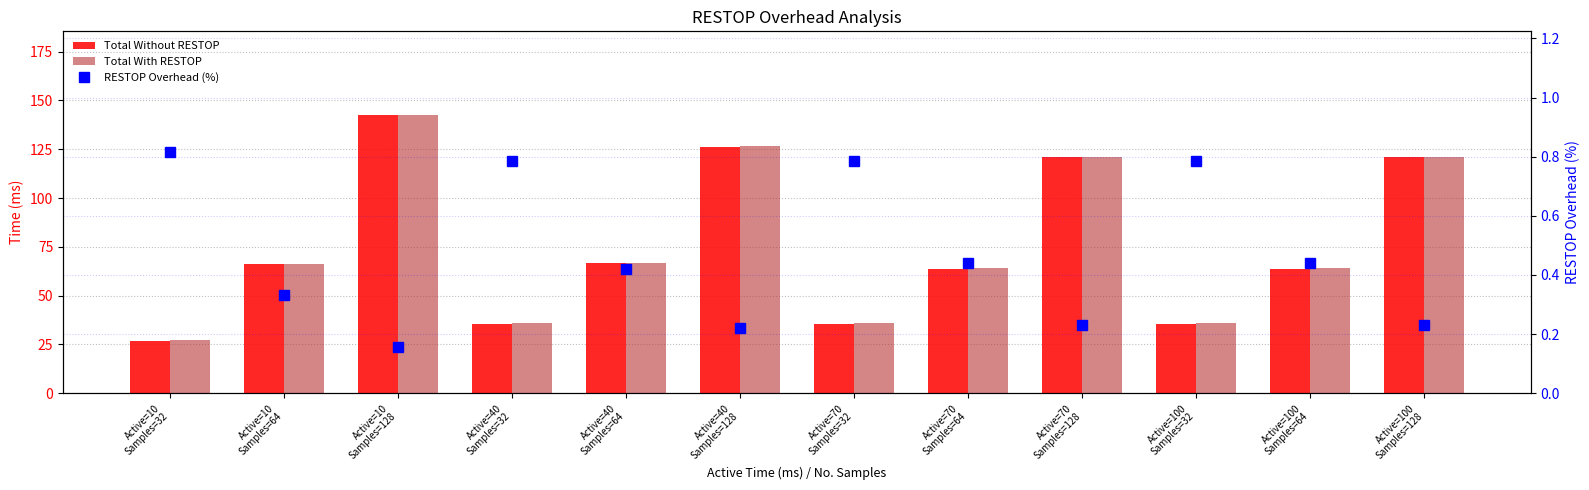

Reading right to left, transcribe all the data shown in this chart.

Total Without RESTOP: Active=100
Samples=128=120.9	Active=100
Samples=64=63.9	Active=100
Samples=32=35.6	Active=70
Samples=128=120.9	Active=70
Samples=64=63.9	Active=70
Samples=32=35.6	Active=40
Samples=128=126.3	Active=40
Samples=64=66.6	Active=40
Samples=32=35.6	Active=10
Samples=128=142.4	Active=10
Samples=64=66.2	Active=10
Samples=32=27.0
Total With RESTOP: Active=100
Samples=128=121.1	Active=100
Samples=64=64.1	Active=100
Samples=32=35.9	Active=70
Samples=128=121.1	Active=70
Samples=64=64.1	Active=70
Samples=32=35.9	Active=40
Samples=128=126.6	Active=40
Samples=64=66.9	Active=40
Samples=32=35.9	Active=10
Samples=128=142.6	Active=10
Samples=64=66.4	Active=10
Samples=32=27.2
RESTOP Overhead (%): Active=100
Samples=128=0.2	Active=100
Samples=64=0.4	Active=100
Samples=32=0.8	Active=70
Samples=128=0.2	Active=70
Samples=64=0.4	Active=70
Samples=32=0.8	Active=40
Samples=128=0.2	Active=40
Samples=64=0.4	Active=40
Samples=32=0.8	Active=10
Samples=128=0.2	Active=10
Samples=64=0.3	Active=10
Samples=32=0.8